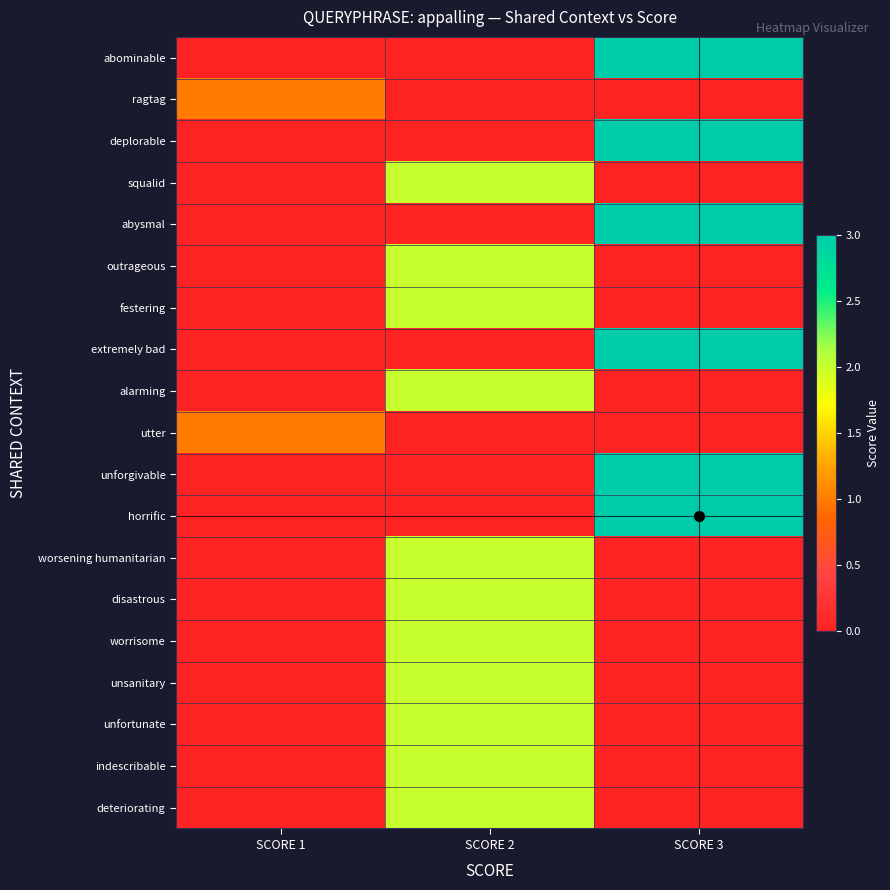

At how many categories does at least one series exceed 2?

1